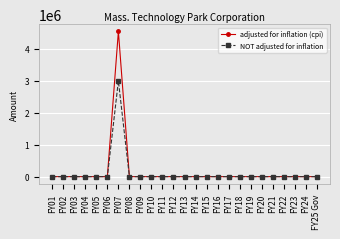

How many lines are shown in the chart?

2